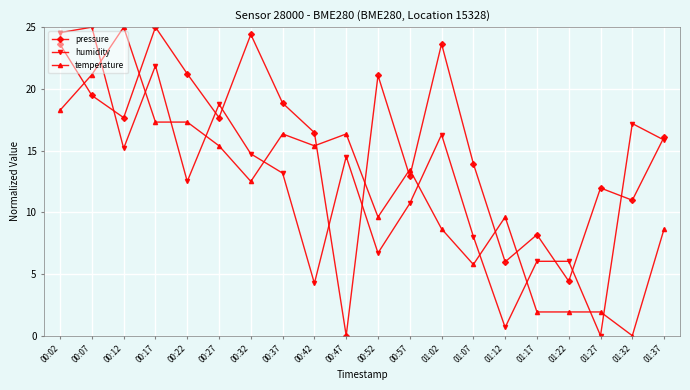

At 00:32, list the series in order from largest to smallest.

pressure, humidity, temperature